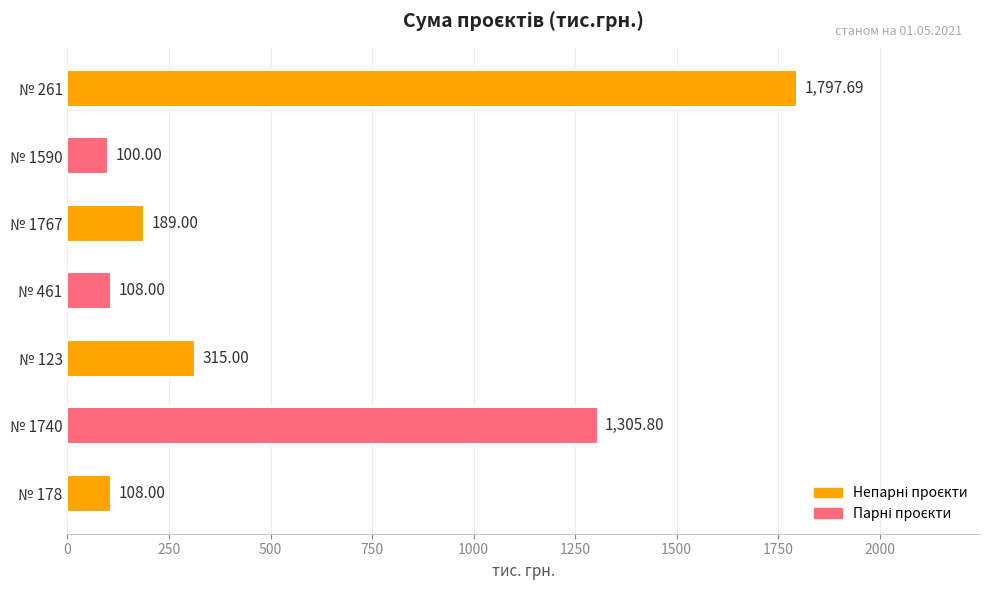

What is the ratio of the value at № 261 to the value at № 1767?

9.5